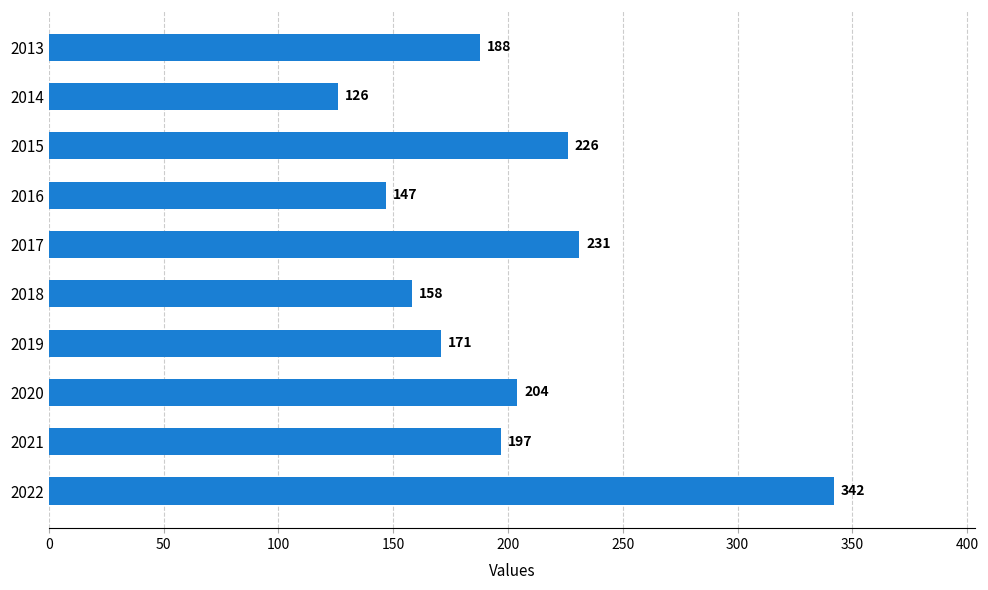

Is it true that the value at 2020 is 298?

False